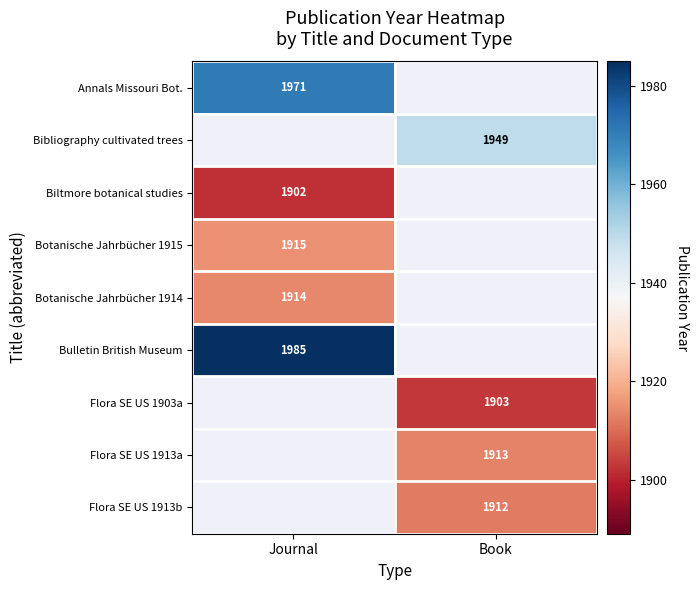

The value of Flora SE US 1913a at Book is 2758. True or false?

False